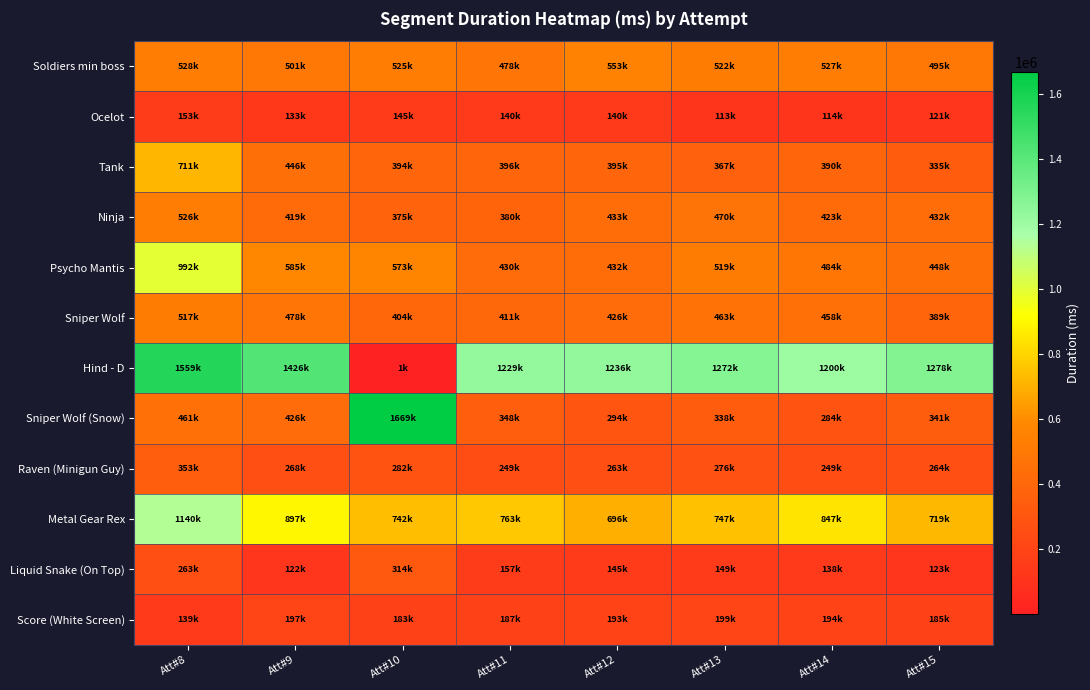

What is the spread (max minus min) of values at Att#13?

1159064